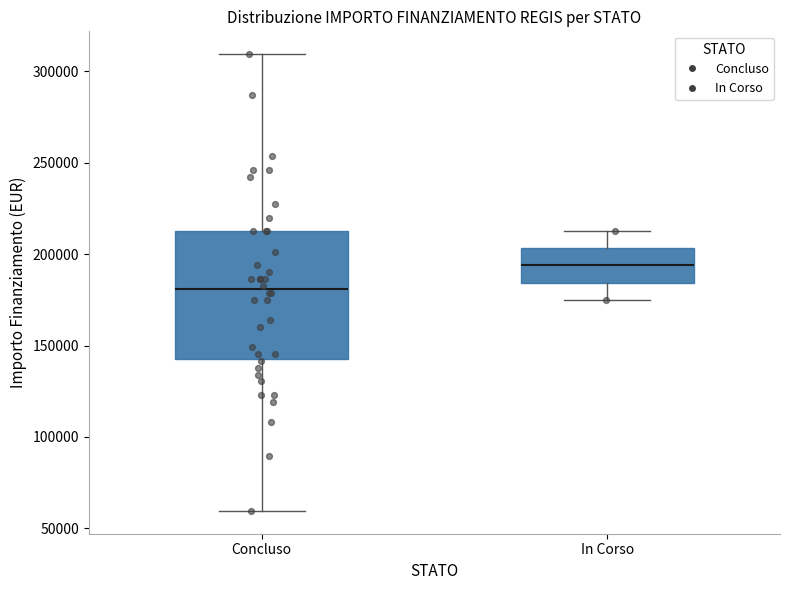

Comparing the boxes themselves (not the whiskers), which one is the tallest?

Concluso